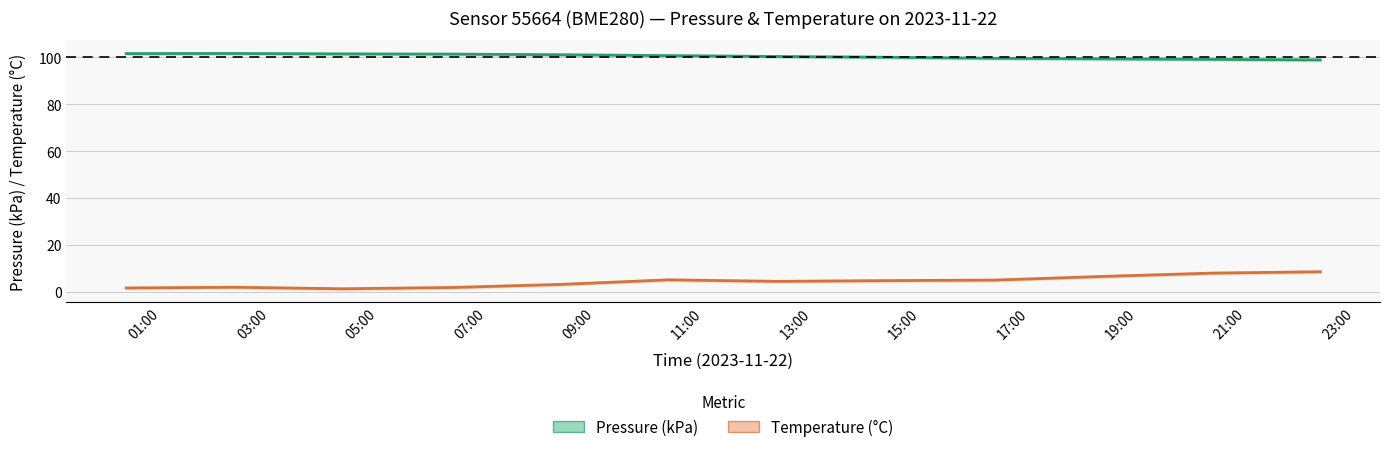

What is the minimum value shown in the chart?

1.2